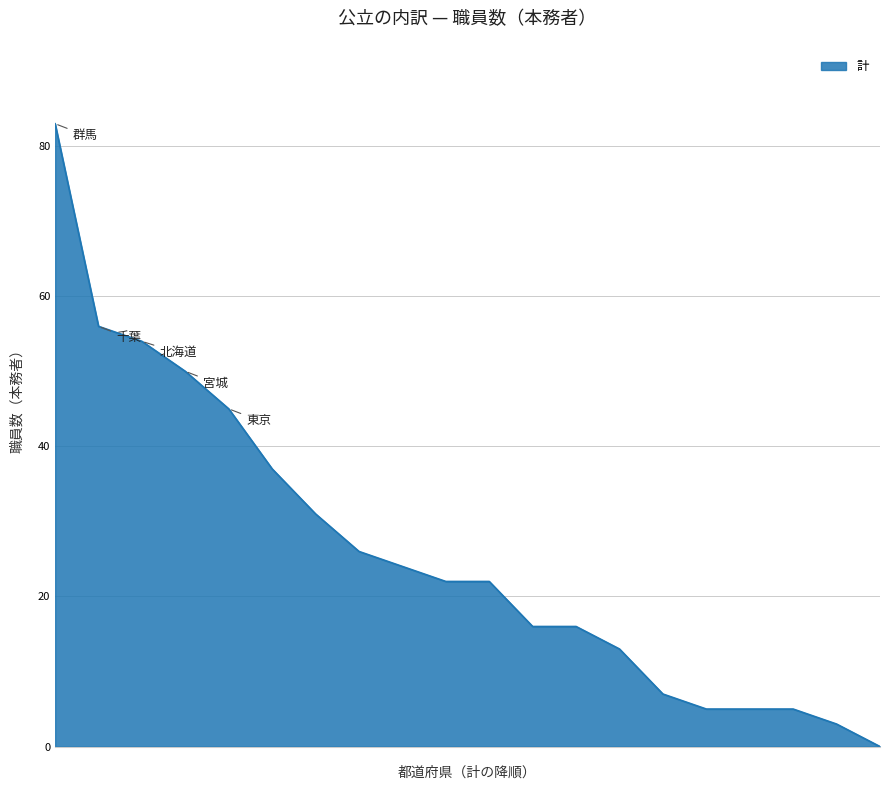

What is the maximum value shown in the chart?

83